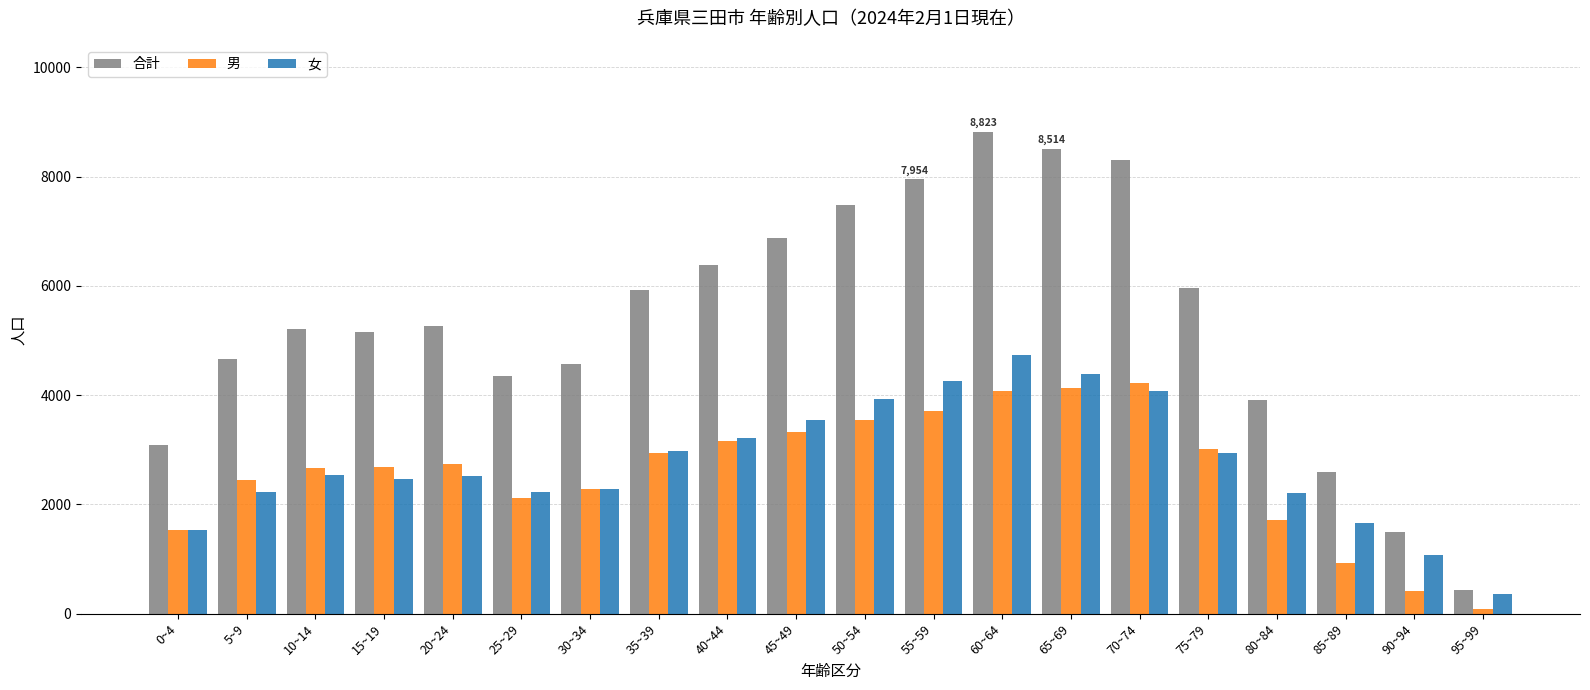

What is the value of the 合計 bar at the 10th from the left?

6871